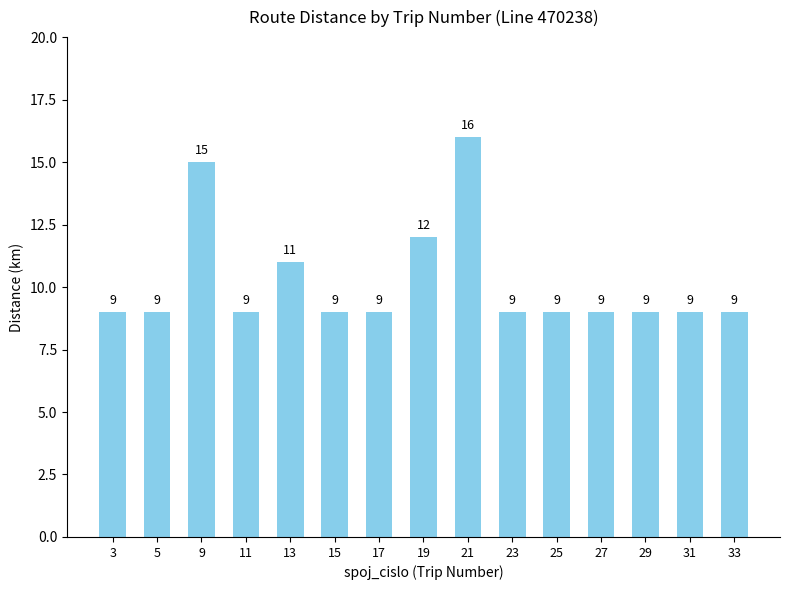

How many categories are shown in the chart?

15